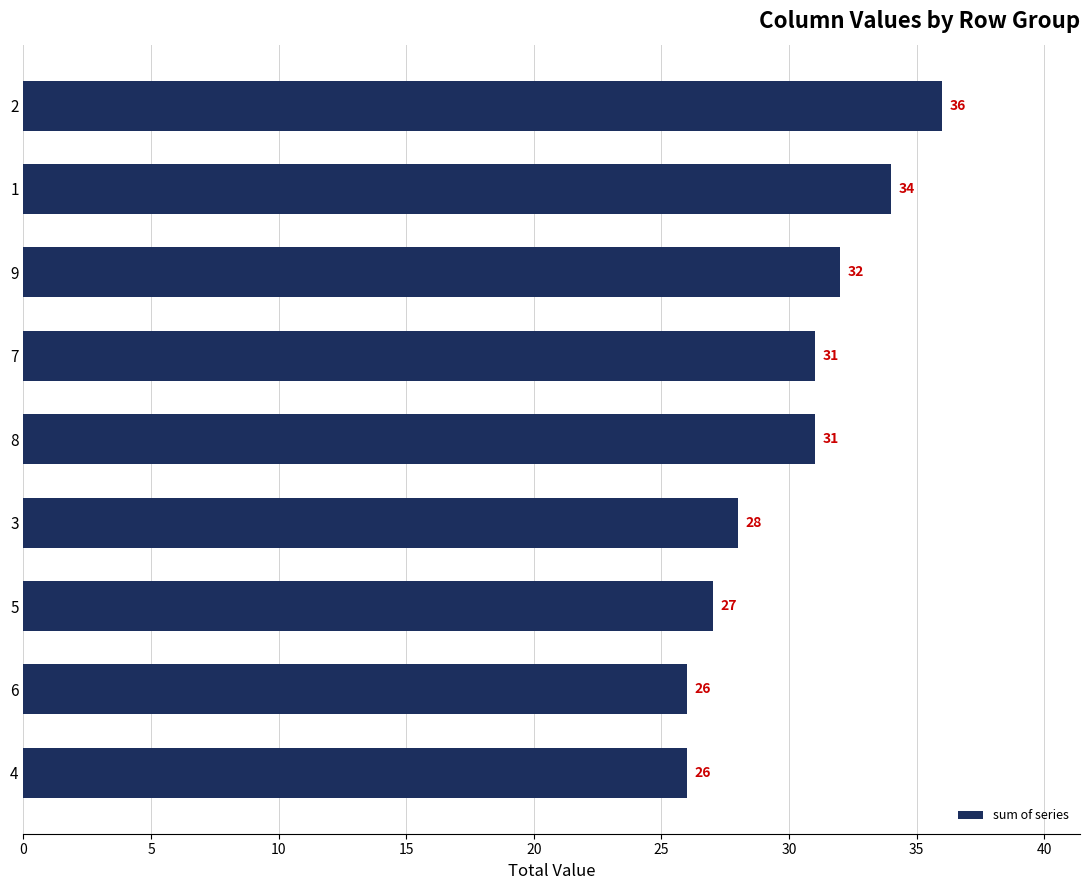

What is the sum of all values?

271